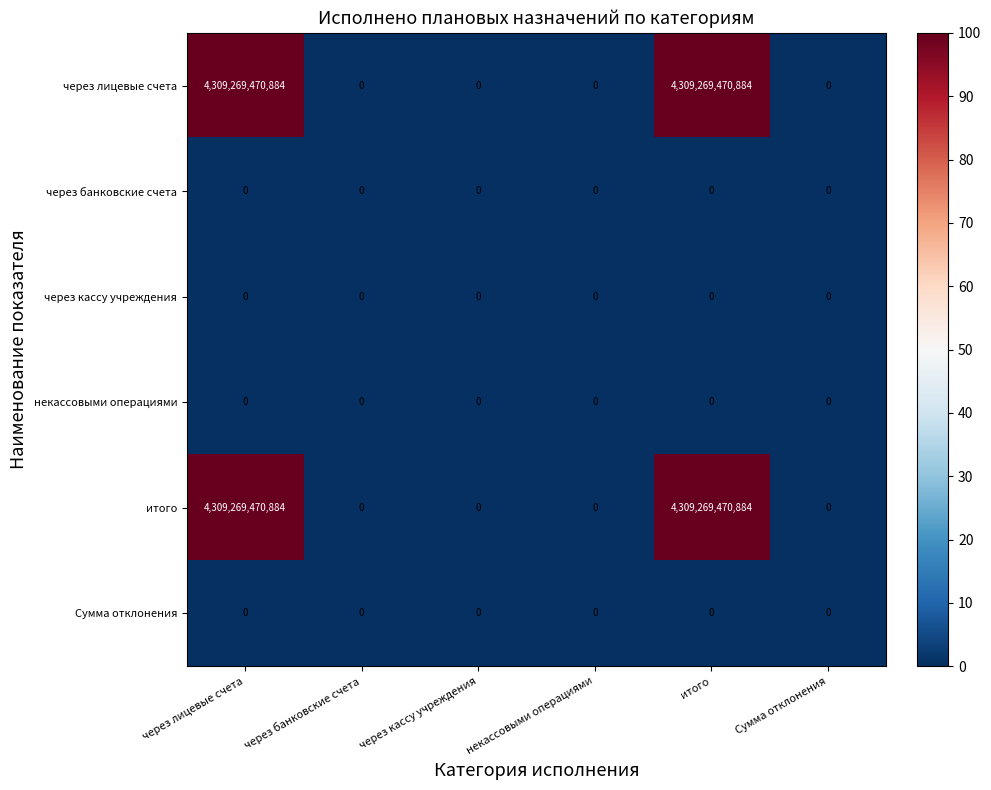

The итого series shows 2626436372724 at некассовыми операциями. True or false?

False